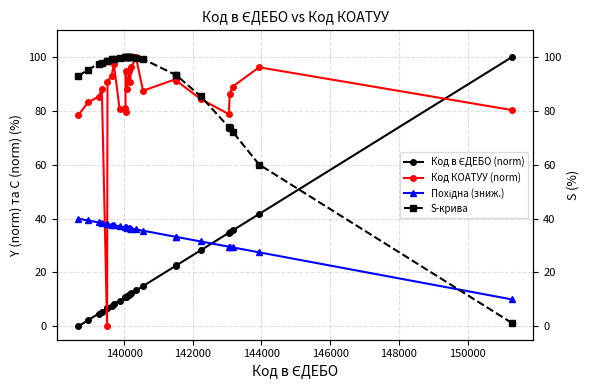

What is the value of the Код КОАТУУ (norm) point at the 11th from the left?

79.8